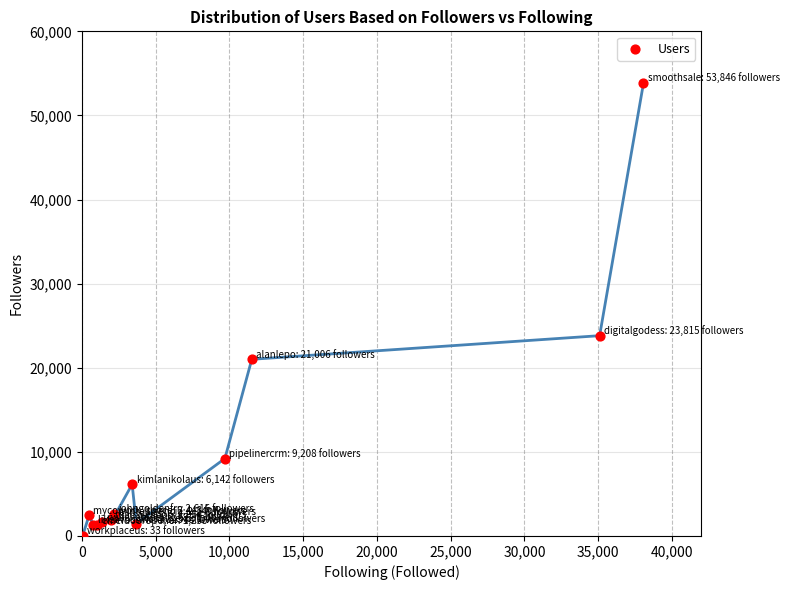

What Y value in the scatter plot is closest to 26939?

23815